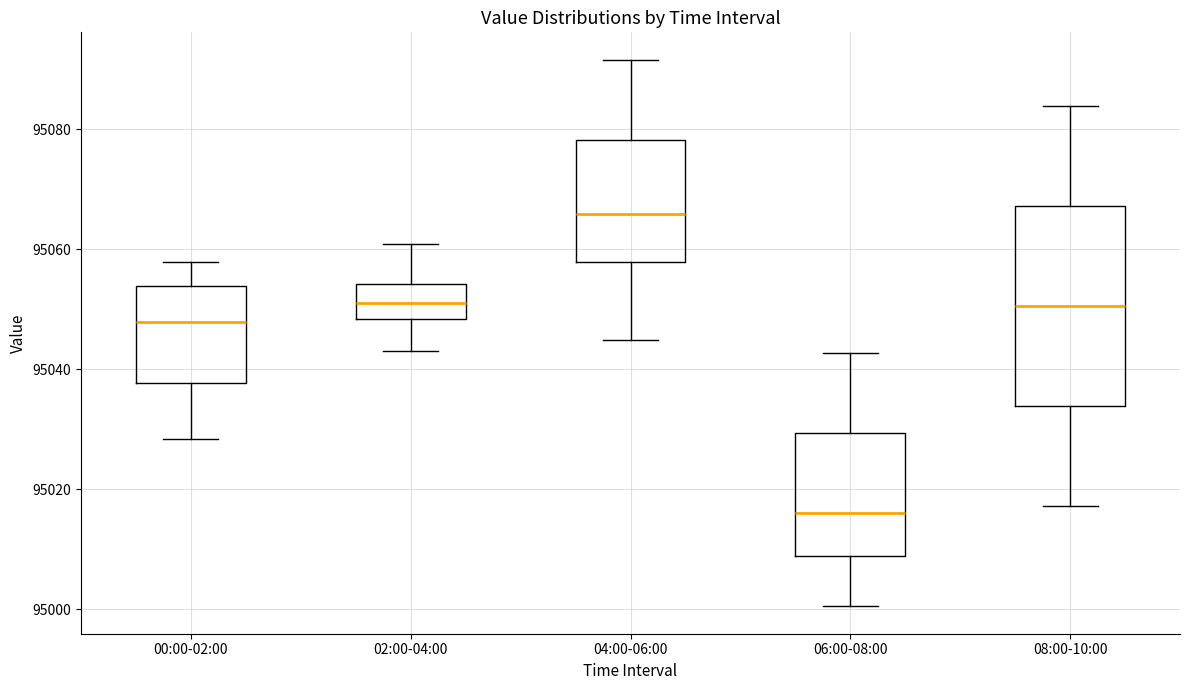

Where is the lower edge of the box for 08:00-10:00 on the y-axis? The values are not printed on the chart, so give them approximately, as read against the axis.

95034